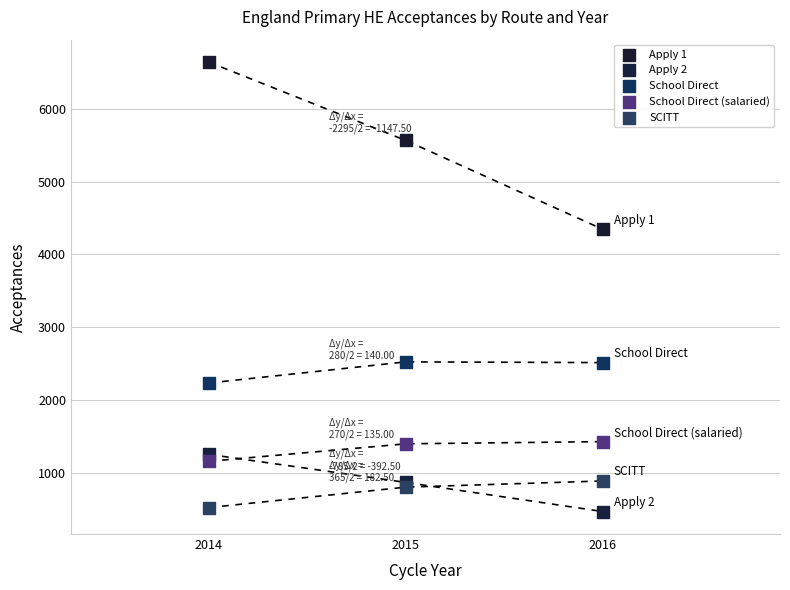

Across all series, what Y value is closest to 3555?

4345